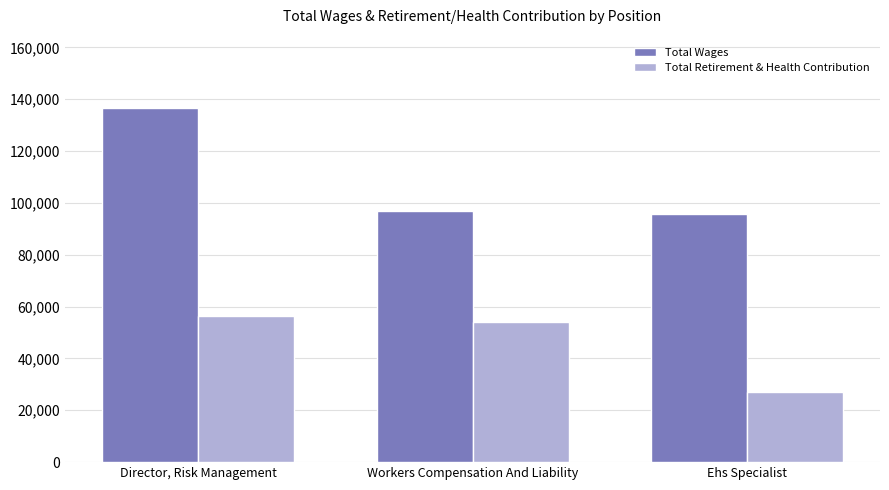

At how many categories does at least one series exceed 45033?

3